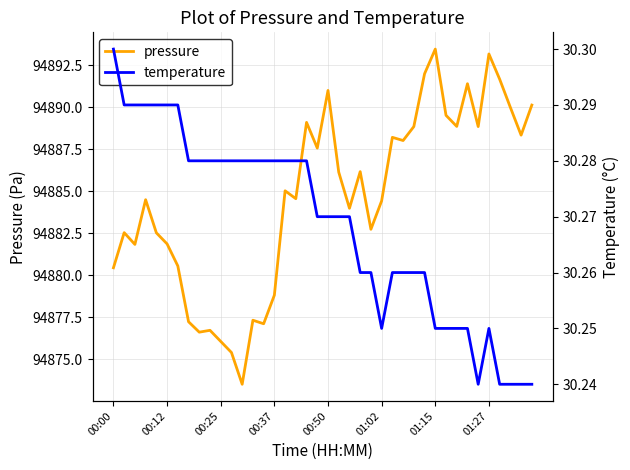

Which has a higher value, 8 or 29?

29